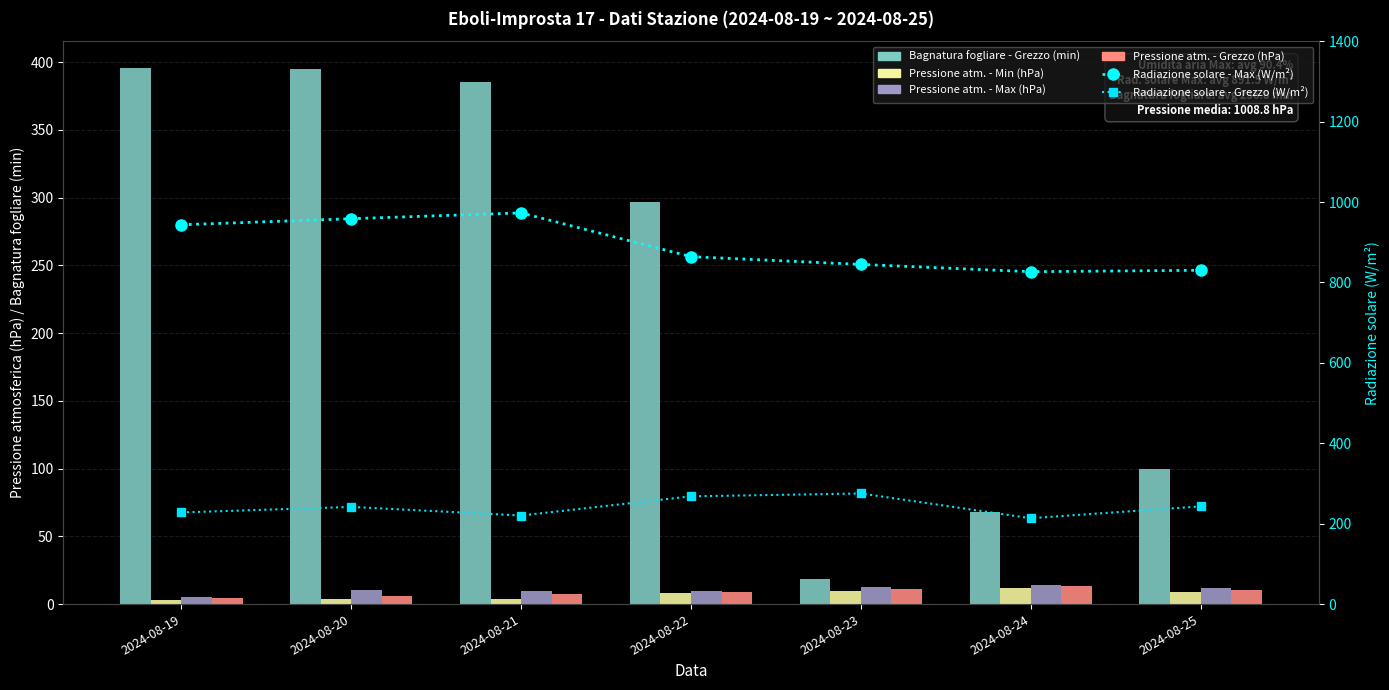

Reading left to right, list all the values displayed in this chart.

Bagnatura fogliare - Grezzo (min): 2024-08-19=395.6	2024-08-20=394.6	2024-08-21=385.0	2024-08-22=296.6	2024-08-23=18.2	2024-08-24=67.7	2024-08-25=99.8
Pressione atm. - Min (hPa): 2024-08-19=3.0	2024-08-20=3.7	2024-08-21=3.6	2024-08-22=8.0	2024-08-23=9.6	2024-08-24=11.8	2024-08-25=8.6
Pressione atm. - Max (hPa): 2024-08-19=5.4	2024-08-20=10.6	2024-08-21=9.6	2024-08-22=9.7	2024-08-23=12.7	2024-08-24=14.3	2024-08-25=11.9
Pressione atm. - Grezzo (hPa): 2024-08-19=4.2	2024-08-20=6.3	2024-08-21=7.5	2024-08-22=8.8	2024-08-23=11.3	2024-08-24=13.0	2024-08-25=10.4
Radiazione solare - Max (W/m²): 2024-08-19=943.4	2024-08-20=958.5	2024-08-21=972.9	2024-08-22=864.1	2024-08-23=844.8	2024-08-24=826.7	2024-08-25=830.2
Radiazione solare - Grezzo (W/m²): 2024-08-19=227.9	2024-08-20=241.7	2024-08-21=220.3	2024-08-22=268.0	2024-08-23=275.1	2024-08-24=213.6	2024-08-25=243.0